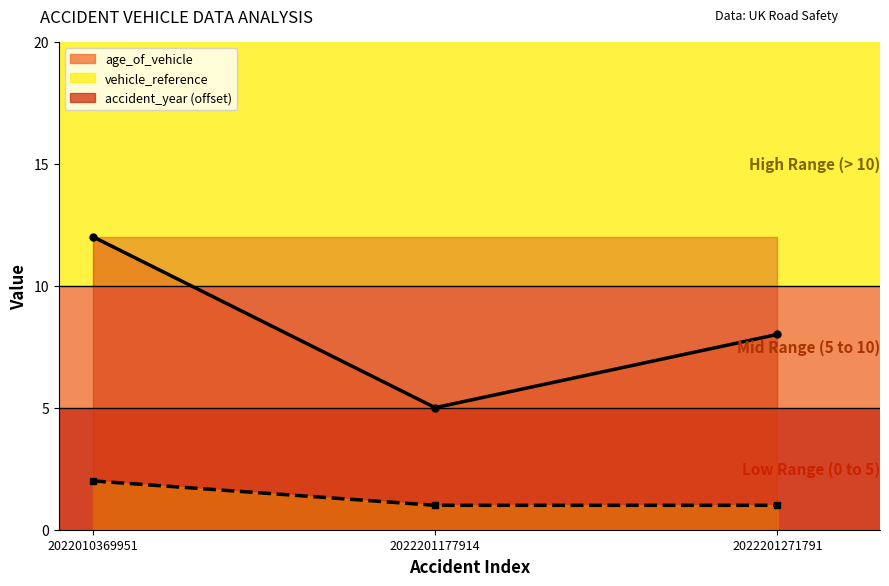

Is the value of accident_year (scaled) at 2022201271791 greater than the value of age_of_vehicle at 2022010369951?

Yes